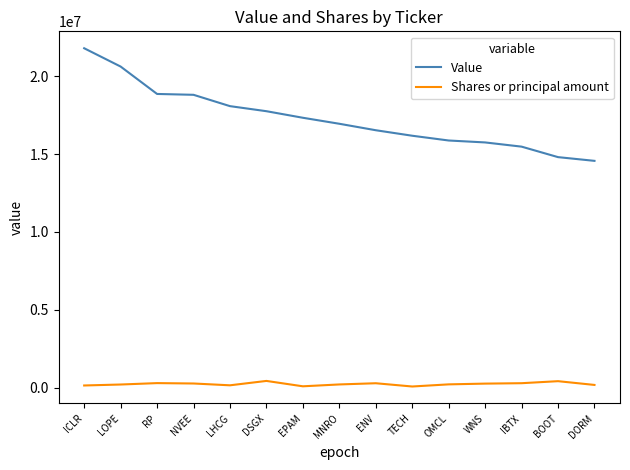

Which category has the lowest value in the Value series?

DORM